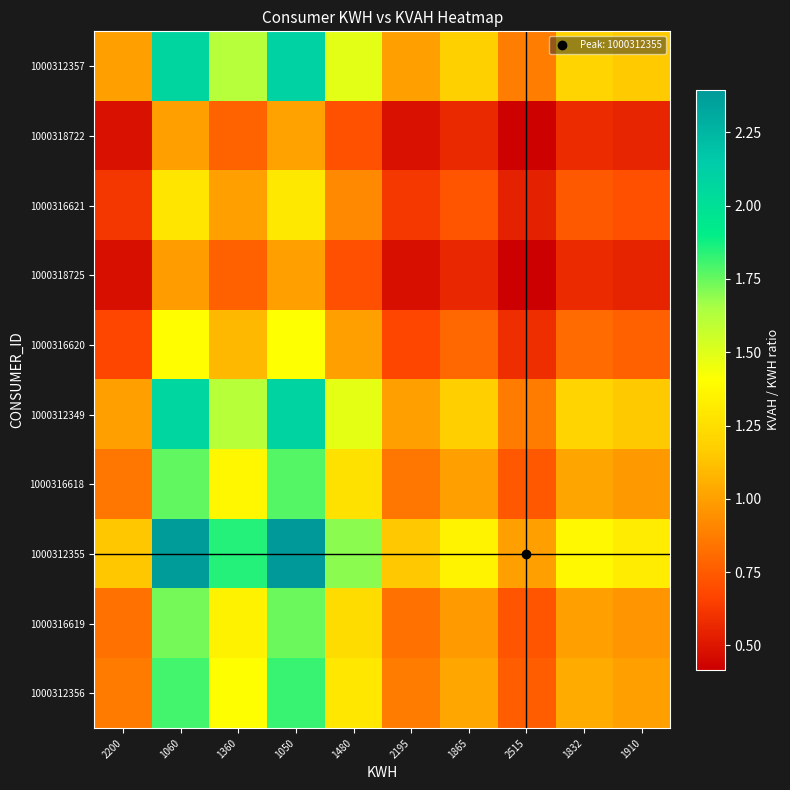

Which series changed the most between 1050 and 2515?

1000312355